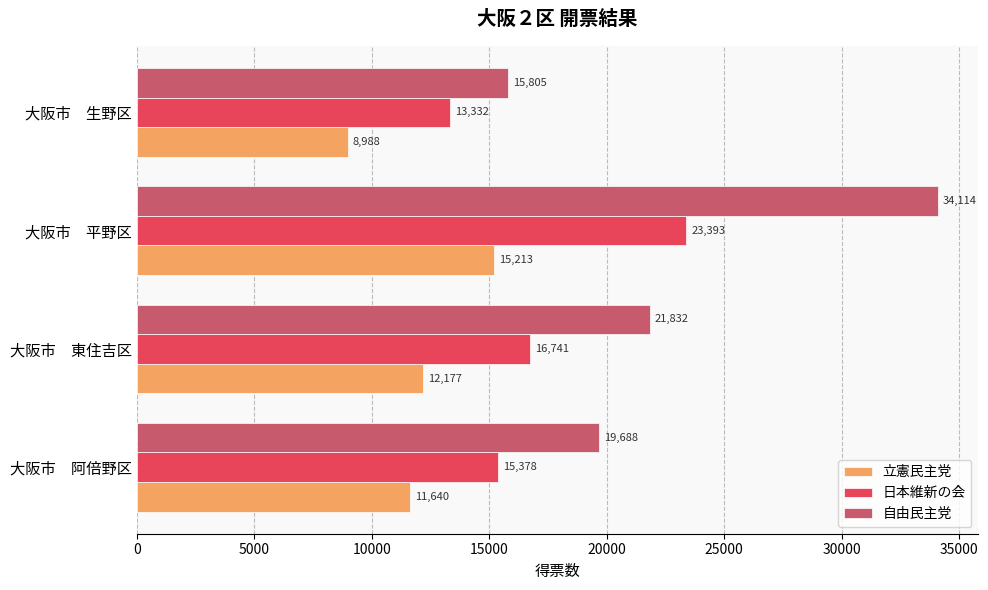

Is it true that 立憲民主党 equals 8988 at 大阪市　生野区?

True